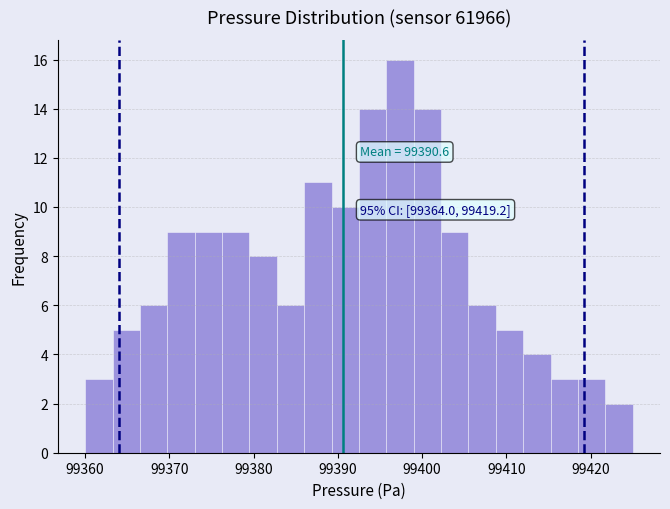

Read against the x-axis, roughly where is the centre of the tallest bar?

99397